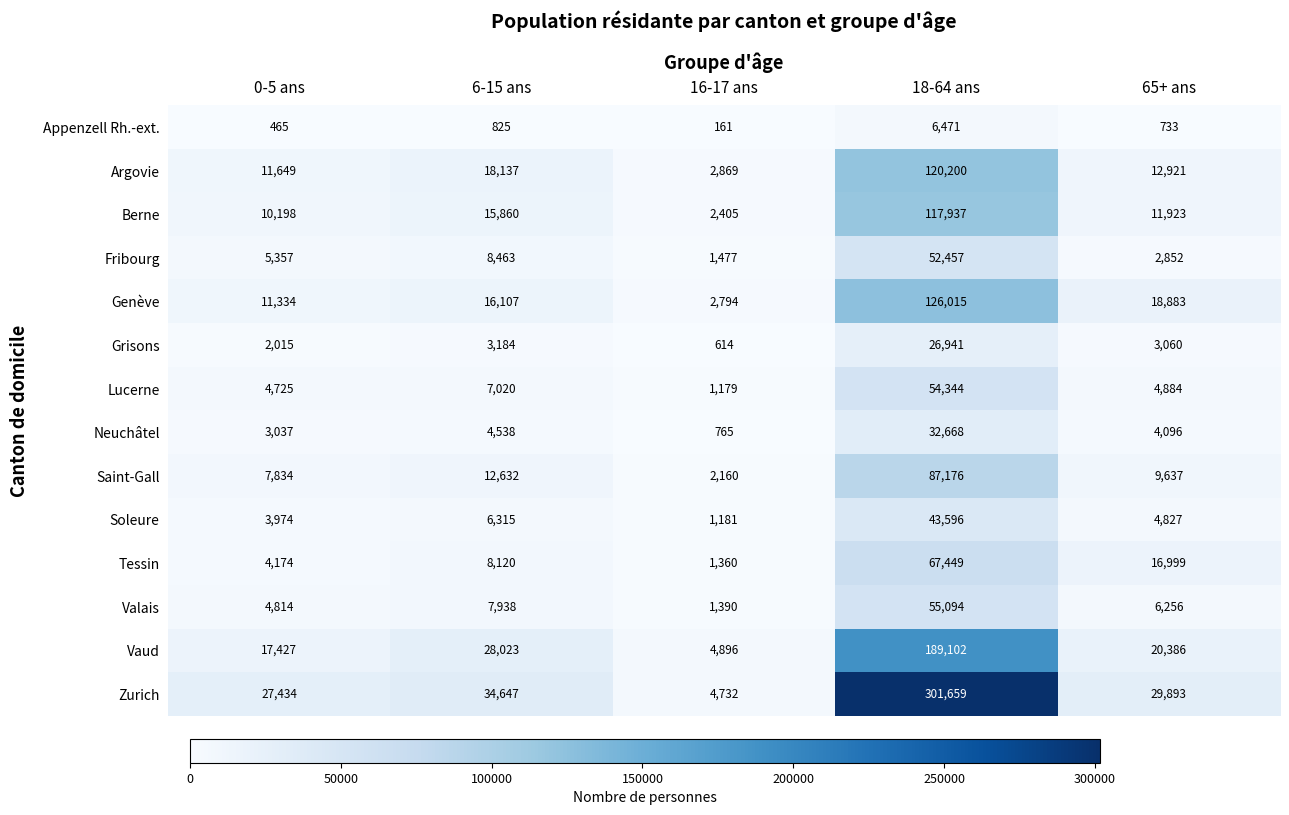

True or false: Berne has a value of 2405 at 16-17 ans.

True